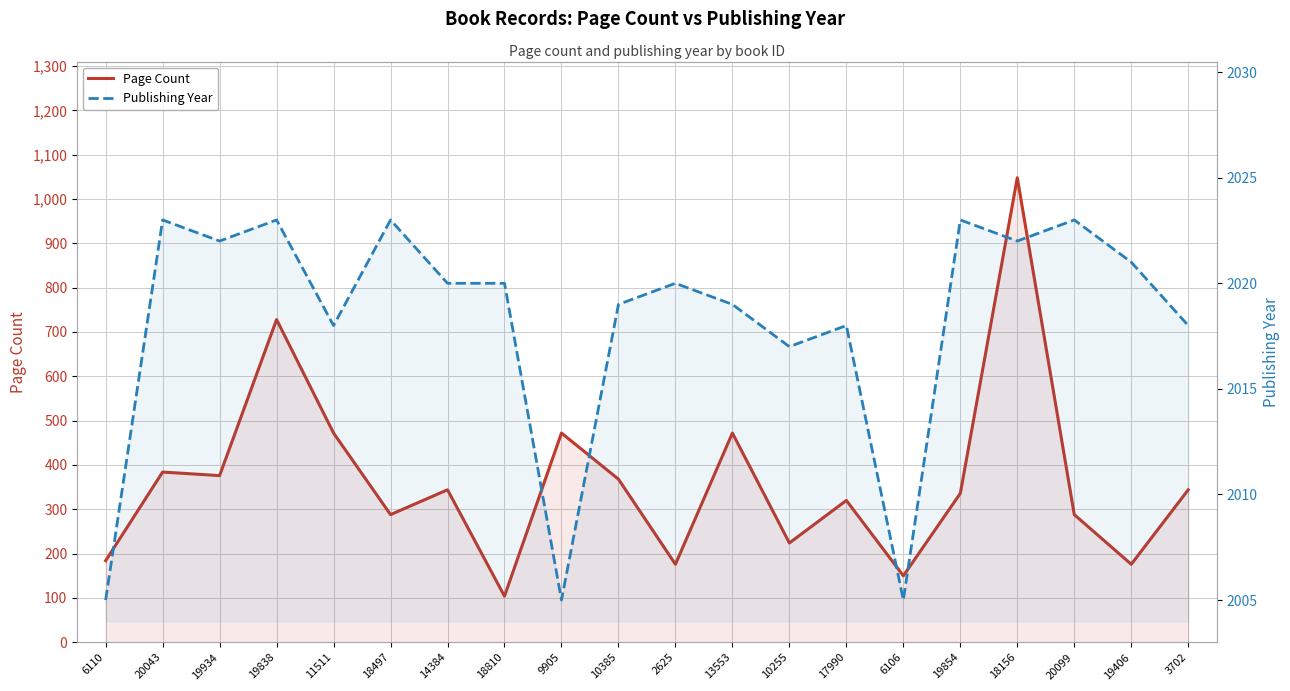

Is it true that Page Count equals 184 at 6110?

True